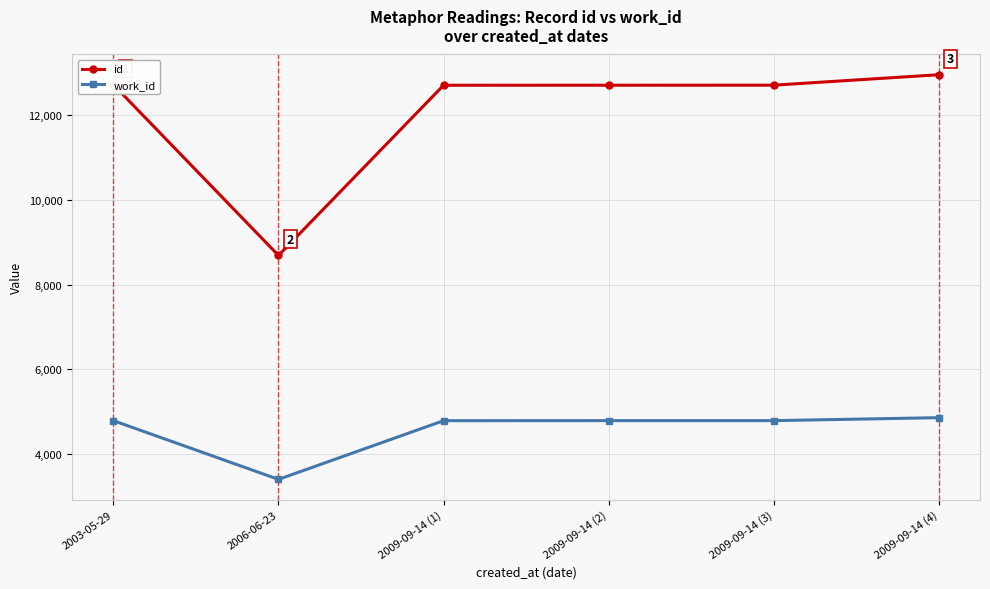

Does the chart display data point markers on the line(s)?

Yes